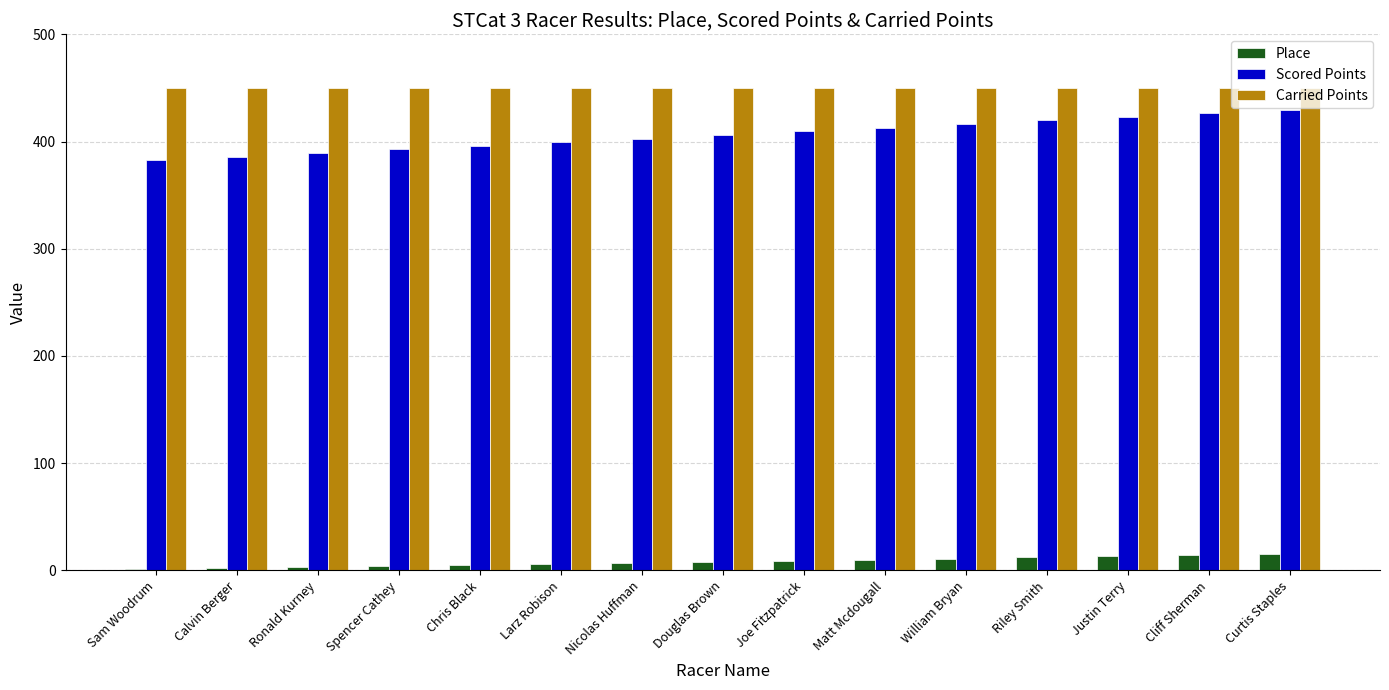

Which series has the largest total across all categories?

Carried Points